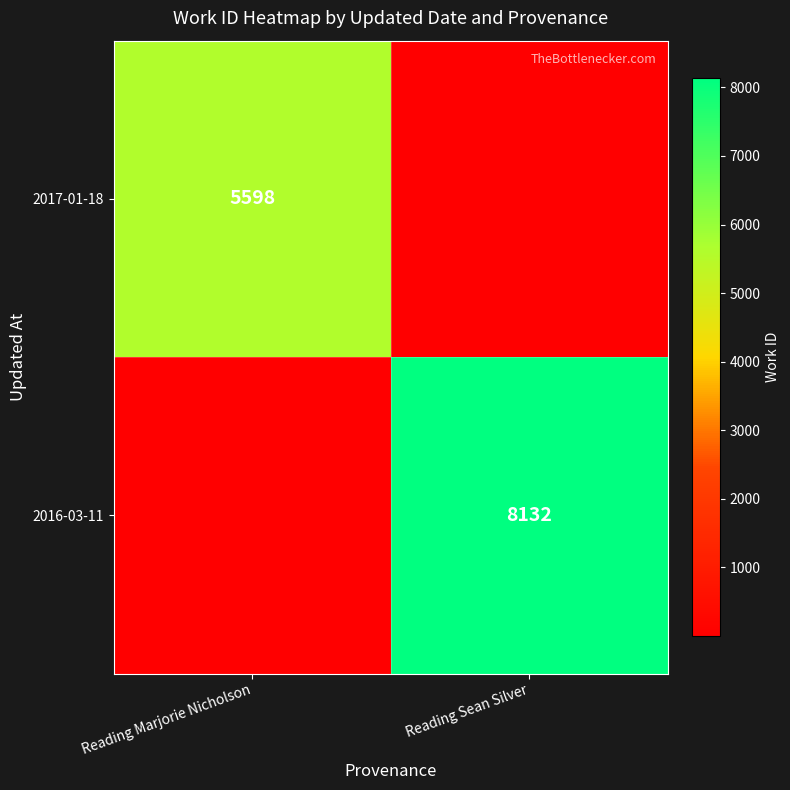

What is the total value across all series at Reading Marjorie Nicholson?

5599